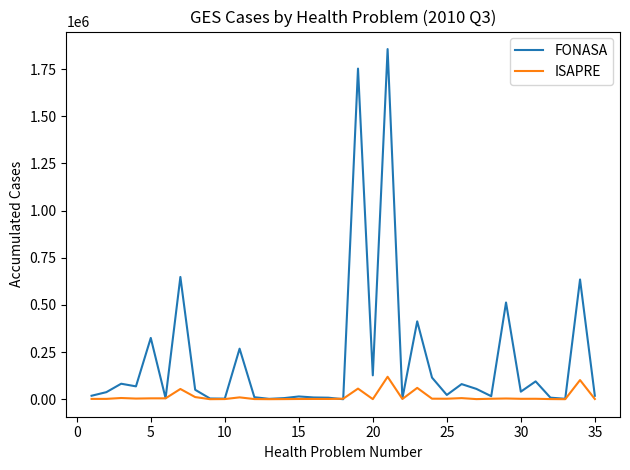

Does the chart display data point markers on the line(s)?

No